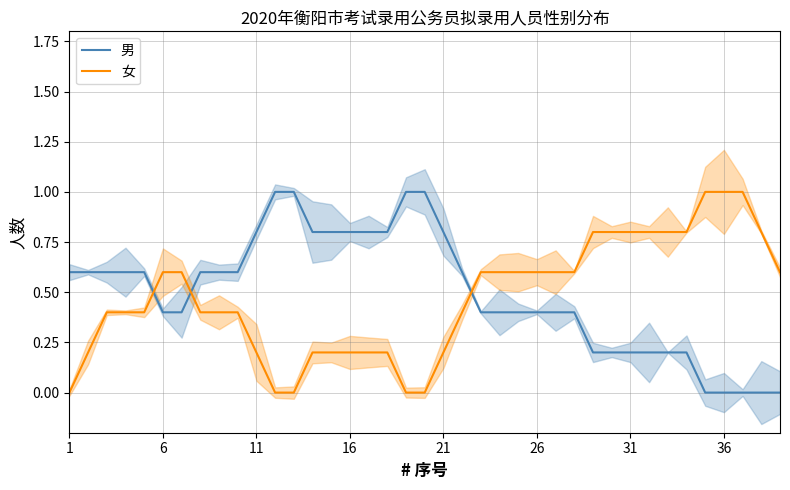

What is the difference between the 男 values at 24 and 12?

0.6